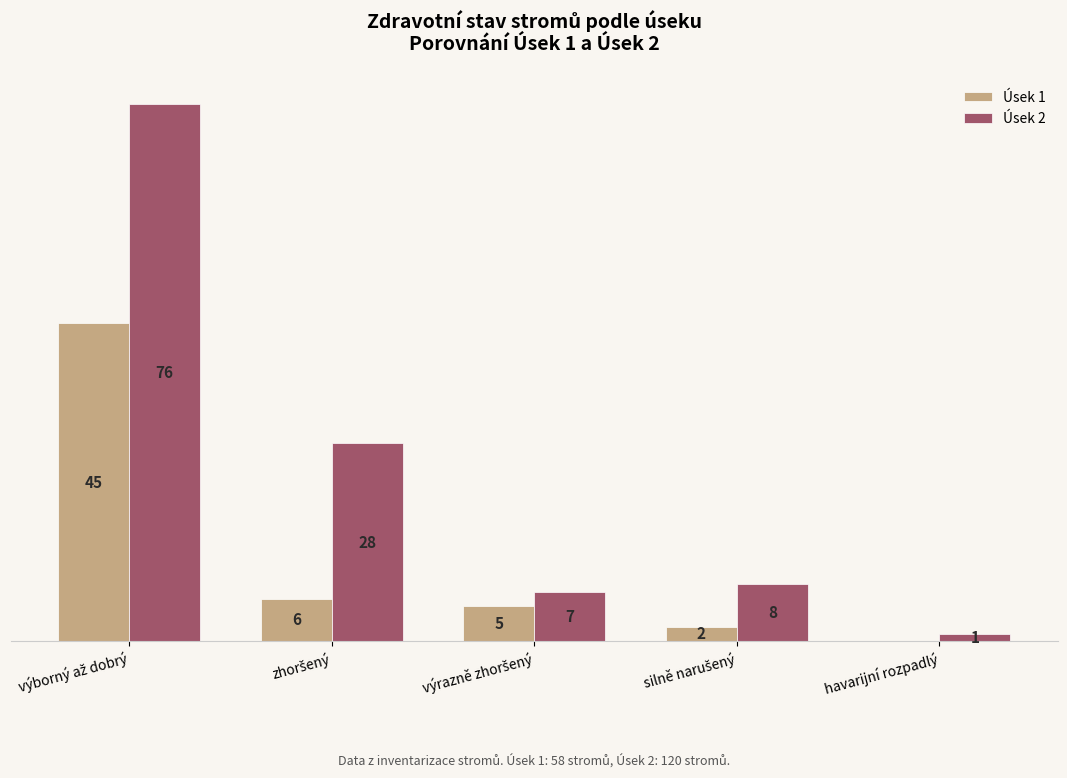

Which series has the largest total across all categories?

Úsek 2